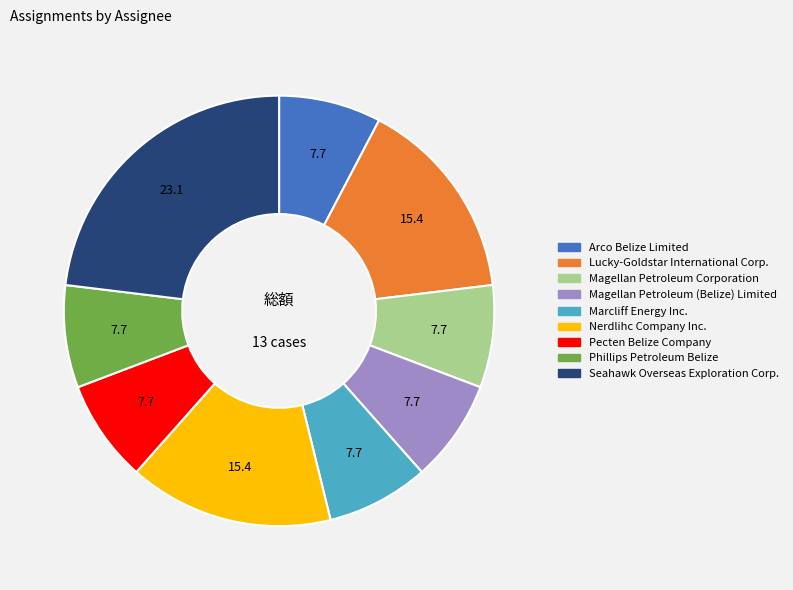

Is it true that Nerdlihc Company Inc. is 15% of the pie?

True